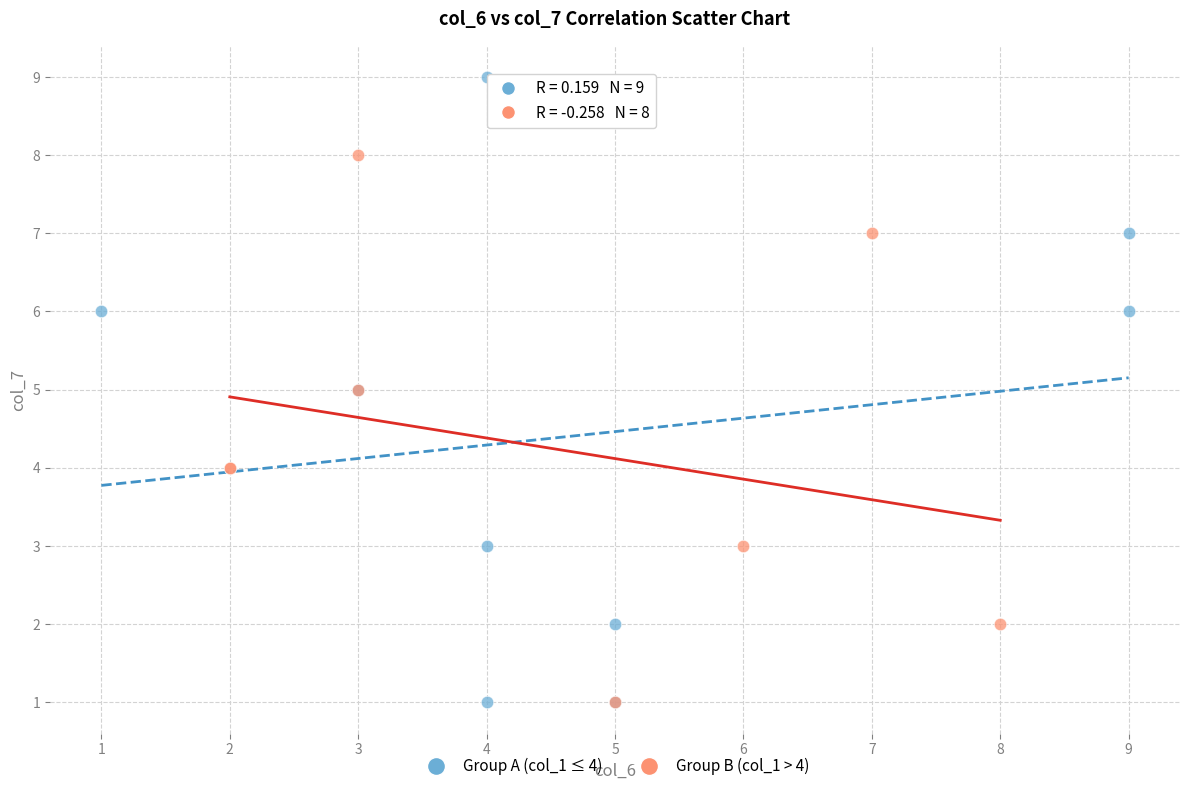

Which series has the largest Y range (max minus min)?

Group A (col_1 ≤ 4)